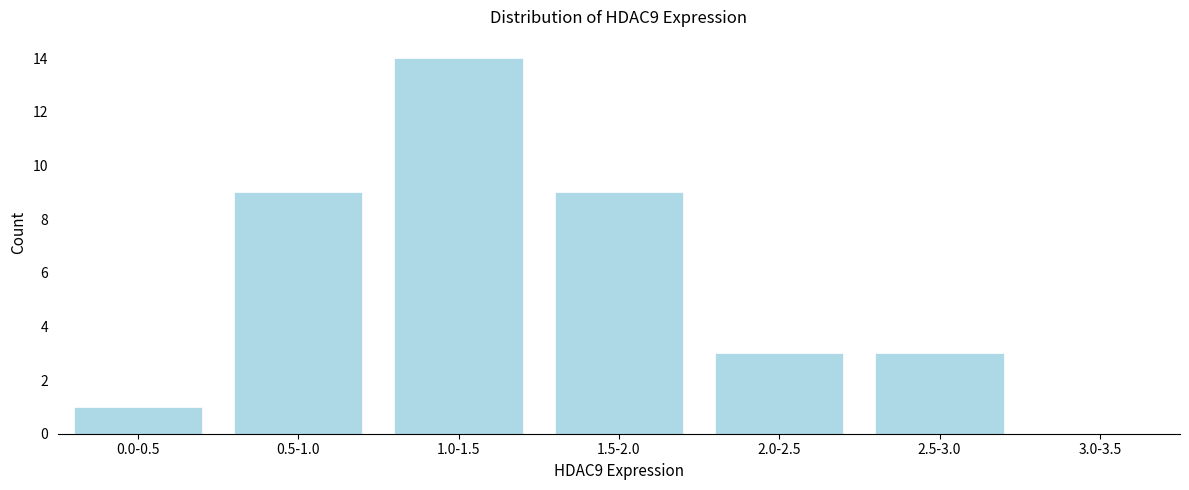

Reading left to right, what are all the values shown in this chart?

0.0-0.5=1	0.5-1.0=9	1.0-1.5=14	1.5-2.0=9	2.0-2.5=3	2.5-3.0=3	3.0-3.5=0